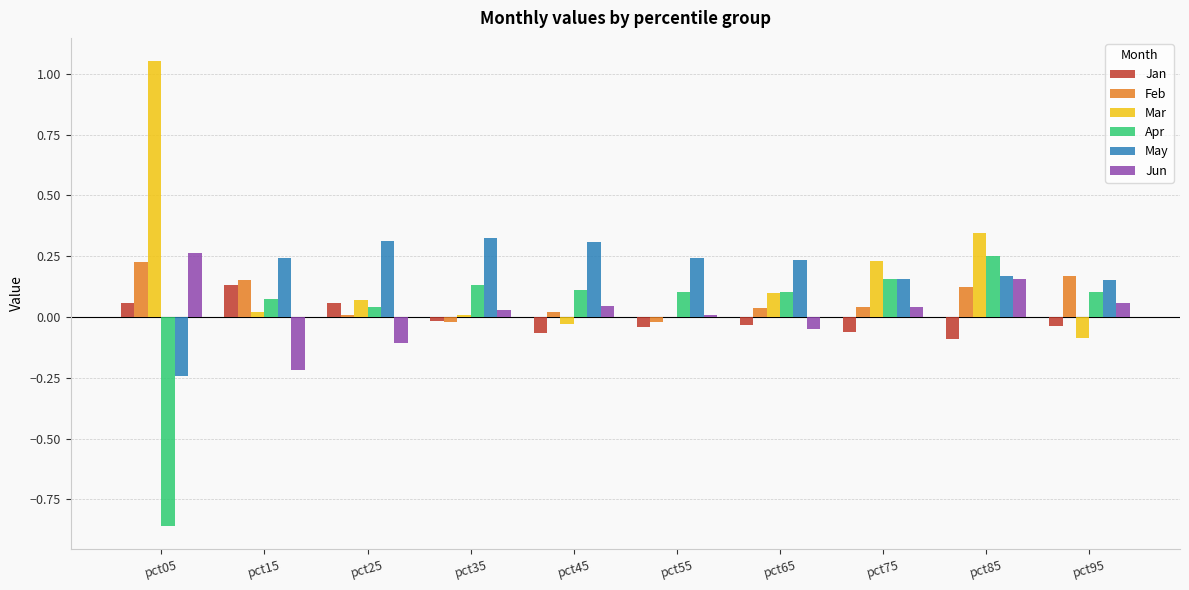

How many positive values does the Apr series have?

9